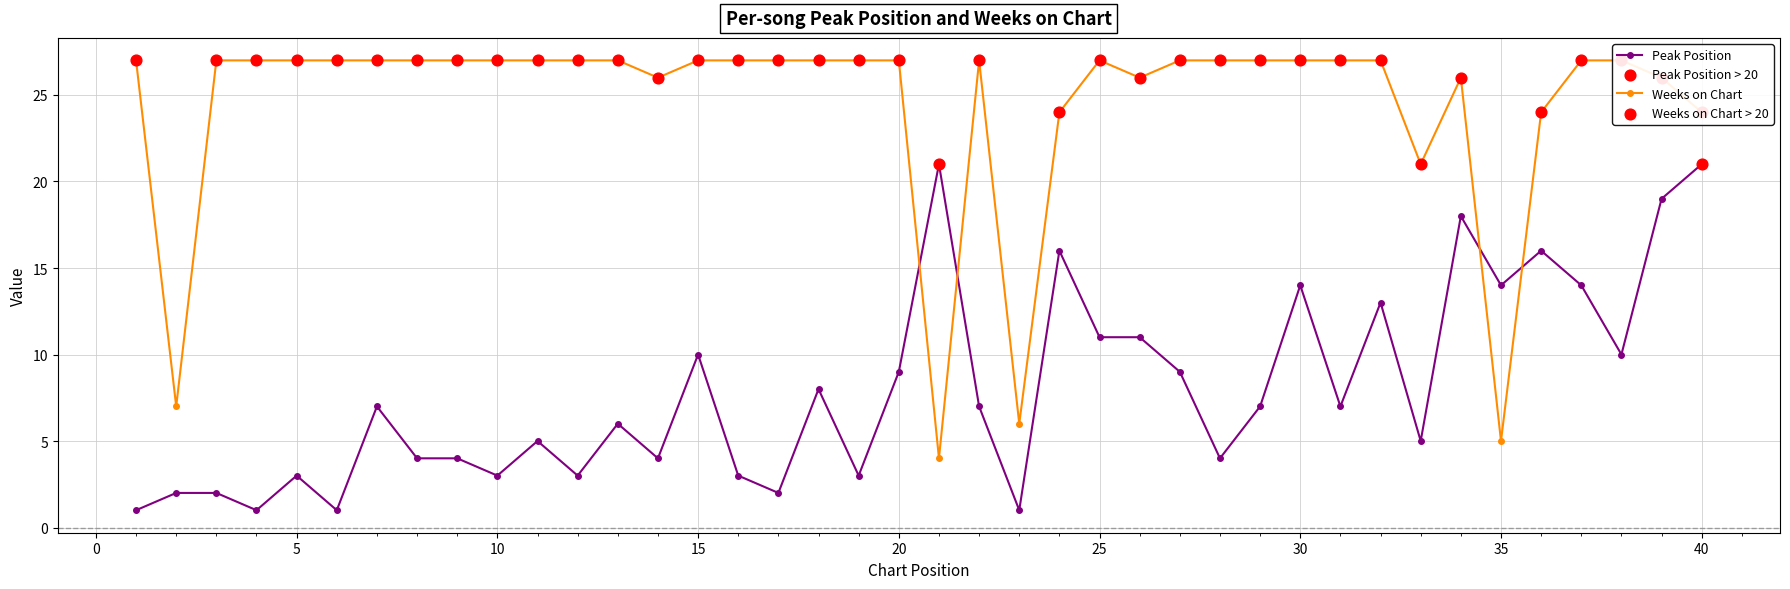

At how many categories does at least one series exceed 23?

35